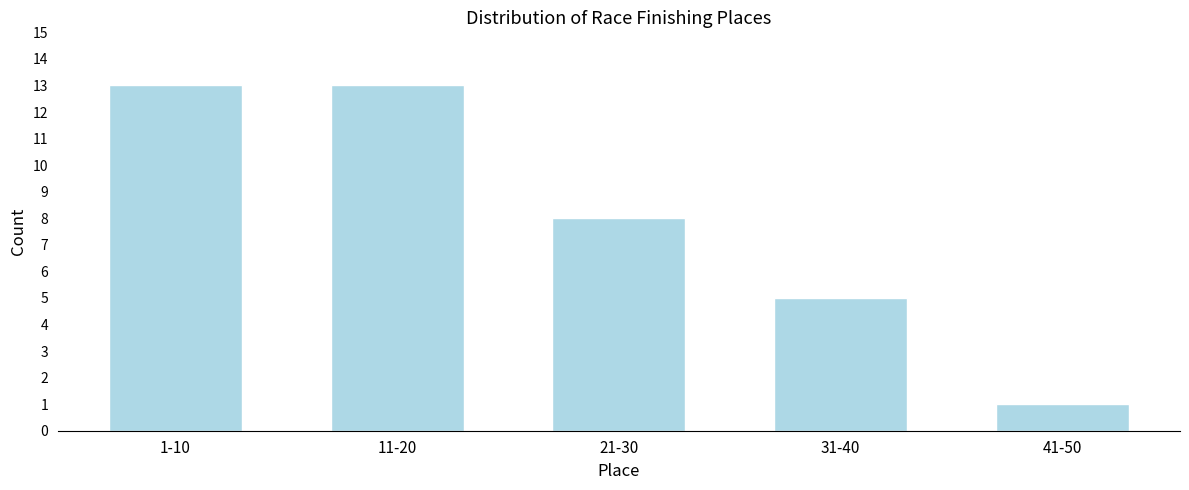

Reading left to right, extract all data points from this chart.

1-10=13	11-20=13	21-30=8	31-40=5	41-50=1